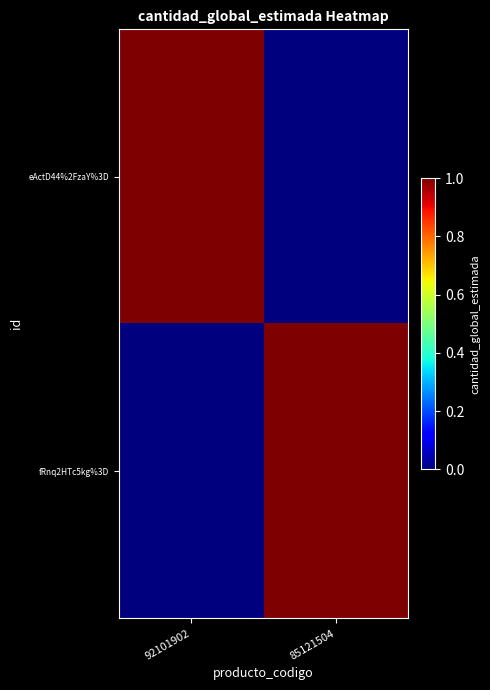

Reading right to left, what are all the values shown in this chart?

eActD44%2FzaY%3D: 85121504=0	92101902=1
fRnq2HTc5kg%3D: 85121504=1	92101902=0